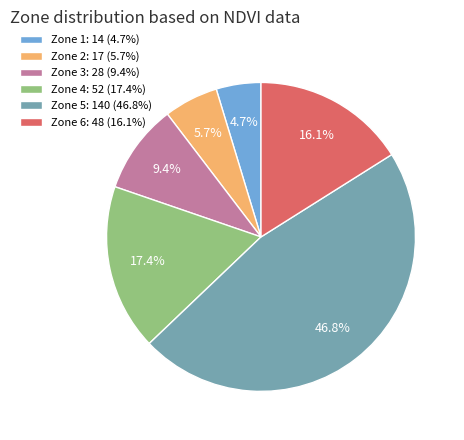

Is it true that Zone 6 is 16% of the pie?

True